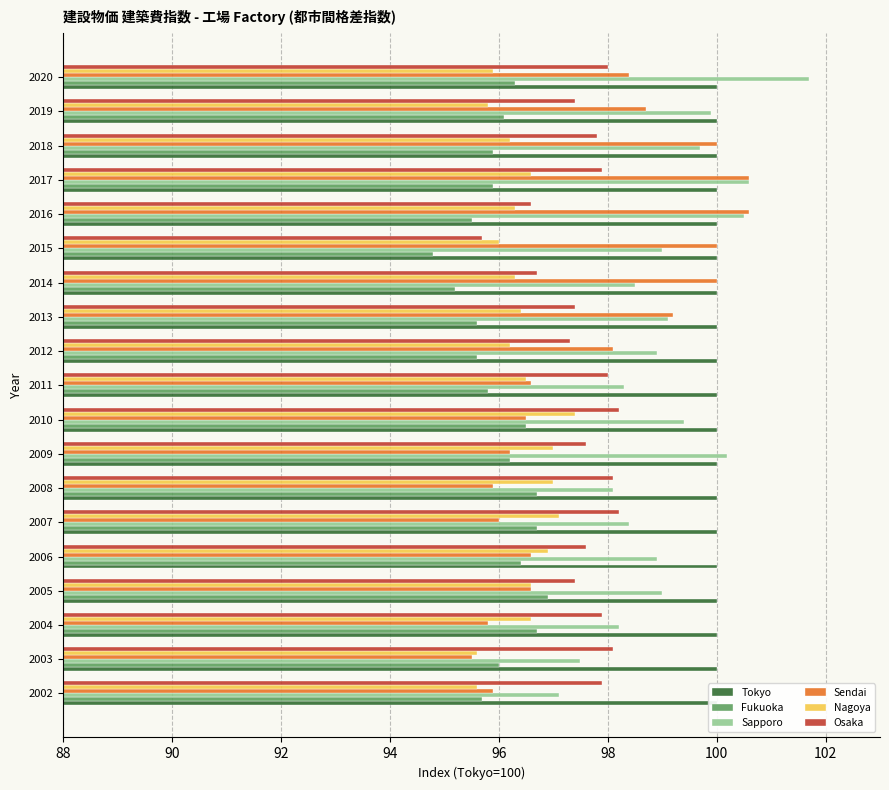

What is the sum of all Fukuoka values?

1824.5